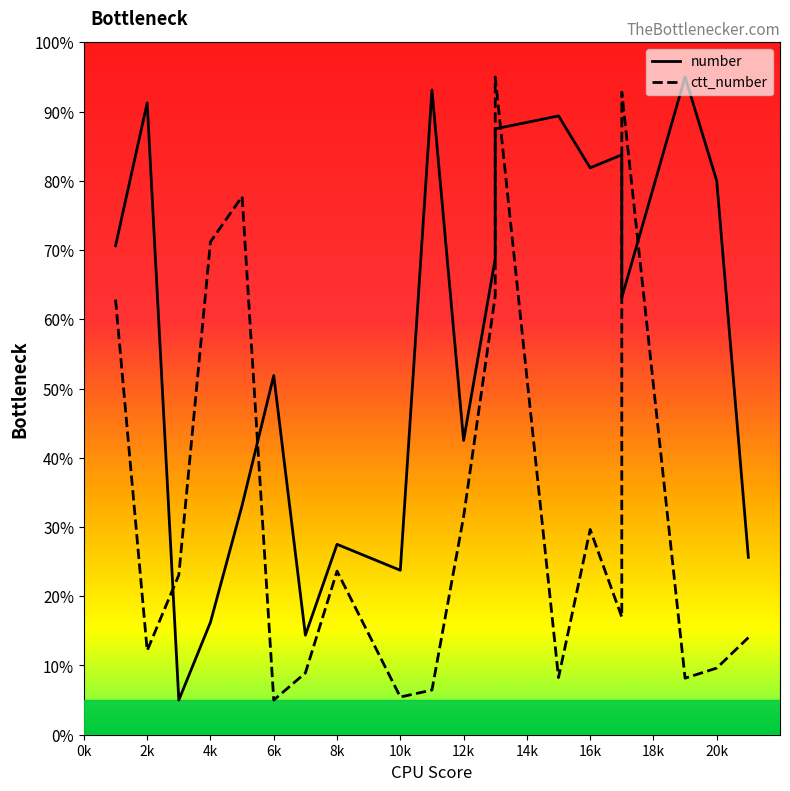

After their last crossing, which series has the higher values: ctt_number or number?

number